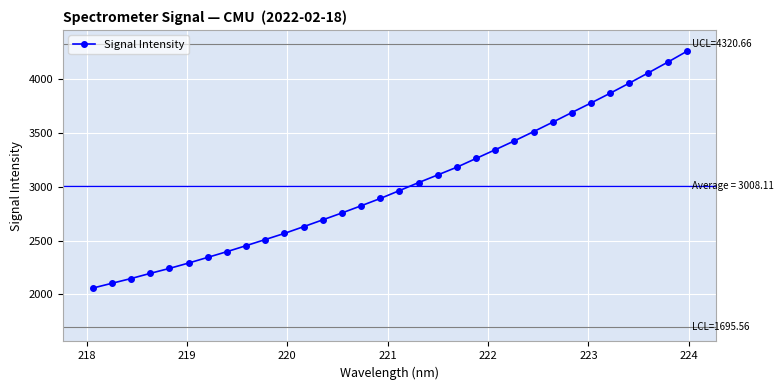

What is the value of the 19th point from the left?

3108.1